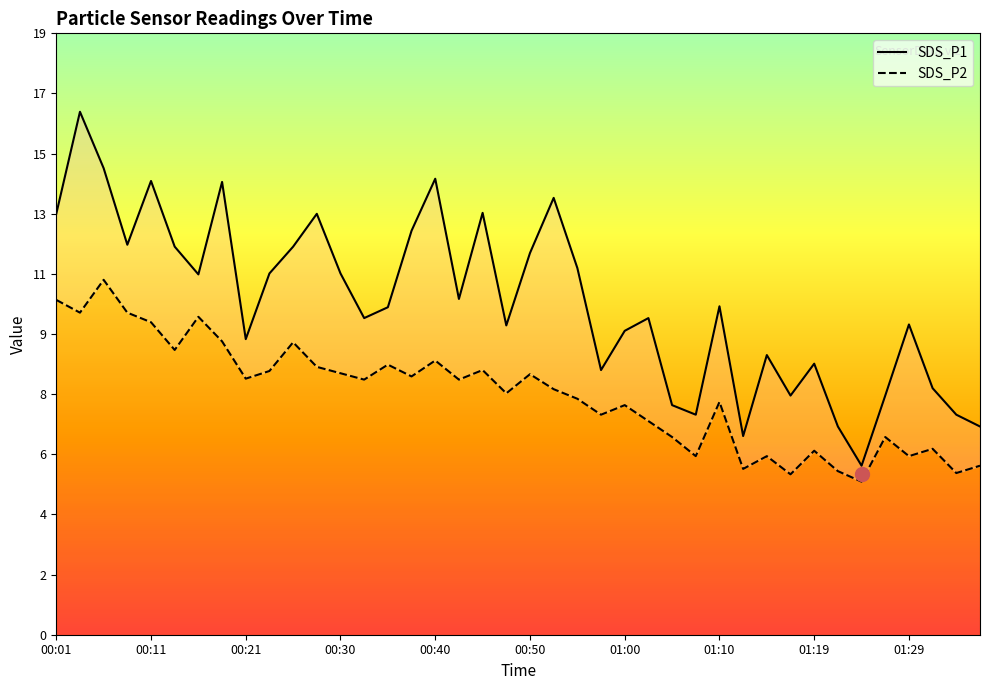

True or false: SDS_P1 and SDS_P2 intersect in this chart.

False